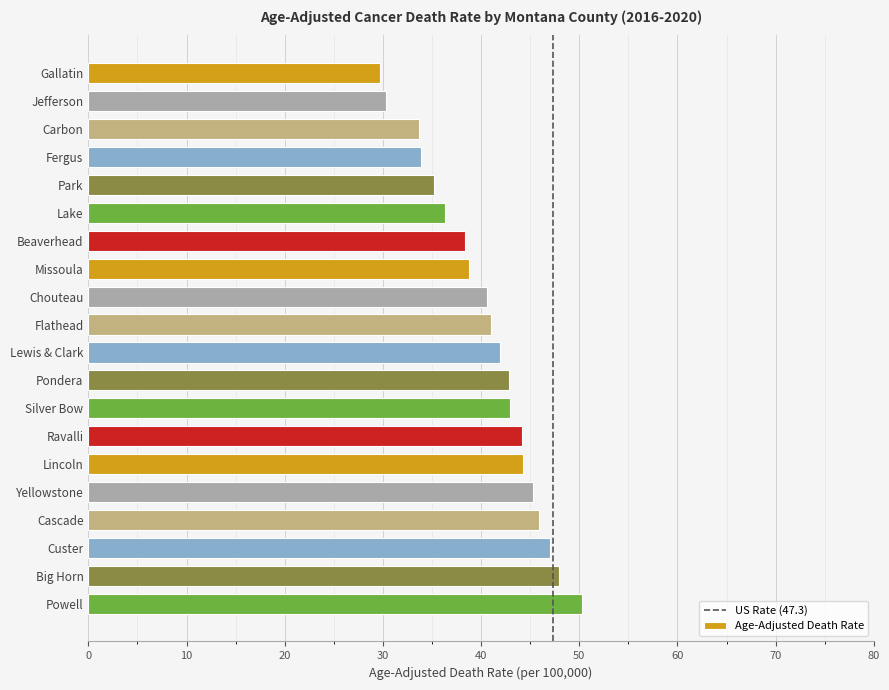

The chart shows a value of 35.2 at Park. True or false?

True